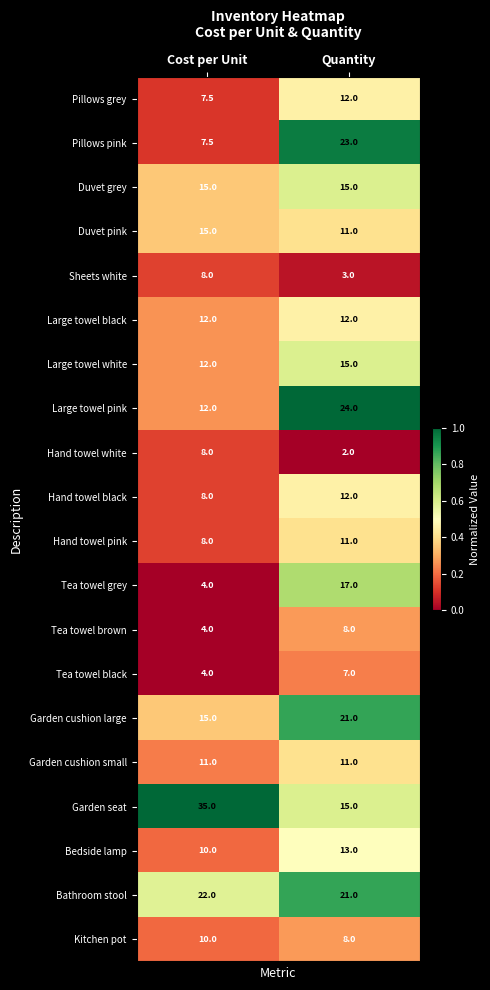

Which series has the largest range (max minus min)?

Garden seat